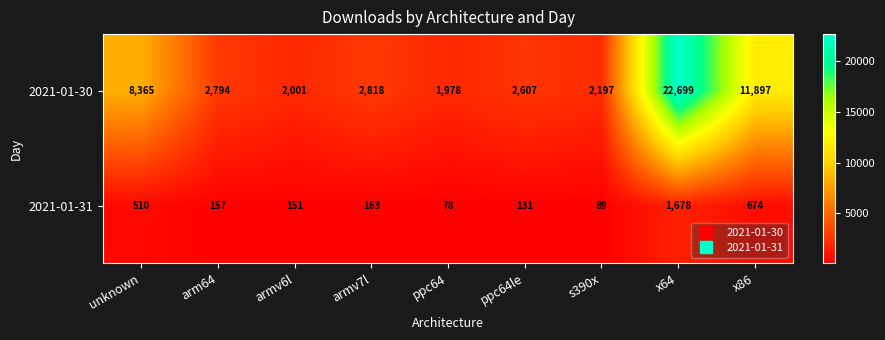

The 2021-01-30 series shows 11897 at x86. True or false?

True